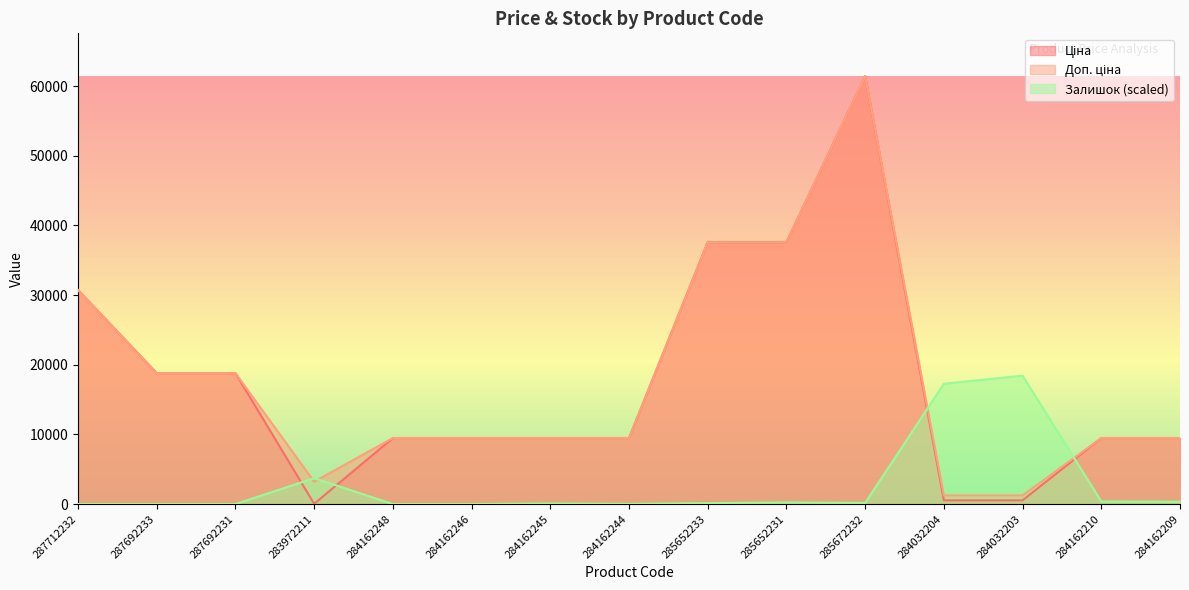

What is the highest value of the Доп. ціна series?

61434.3